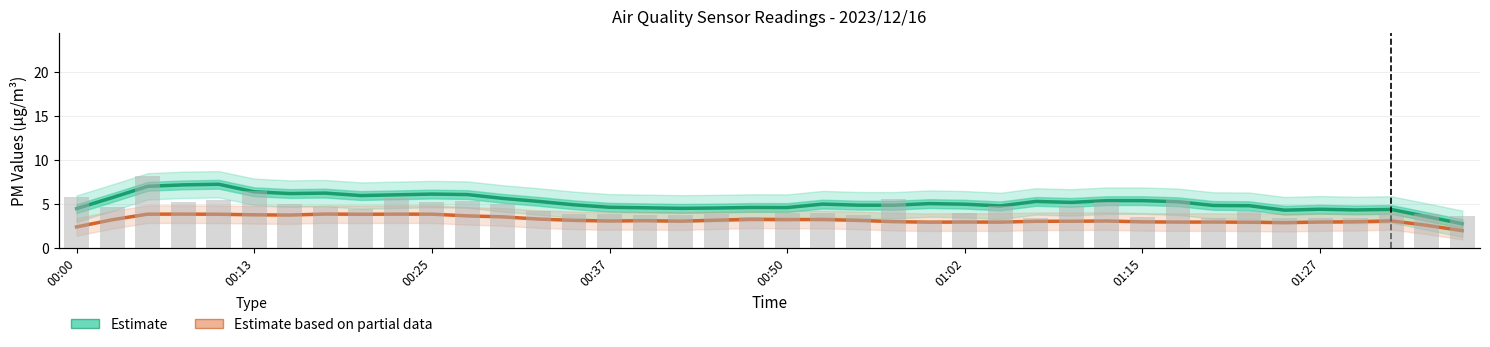

What is the average value of the SDS_P1 (estimate) series?

5.1